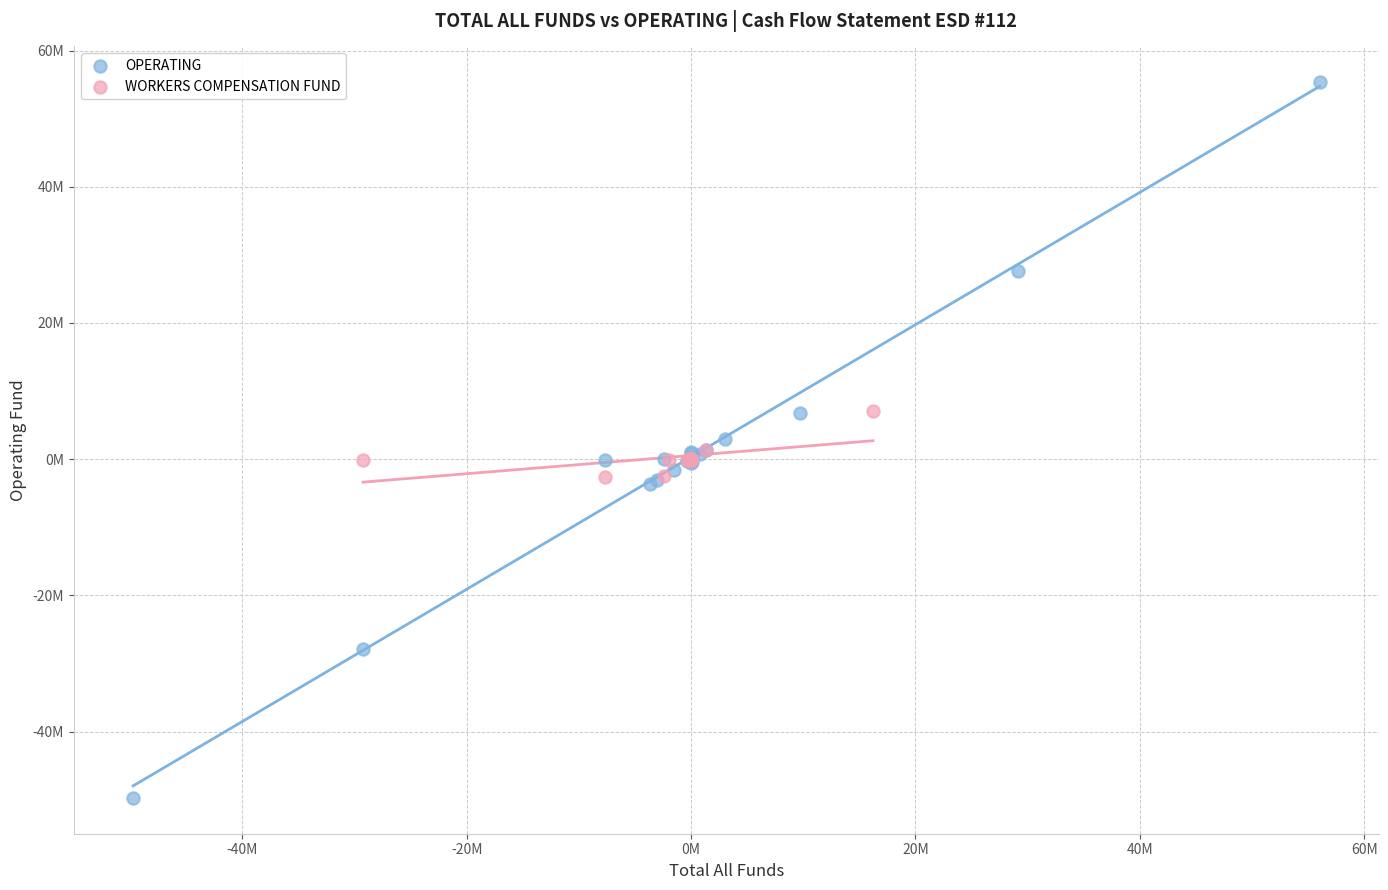

Which series has the widest spread of Y values?

OPERATING